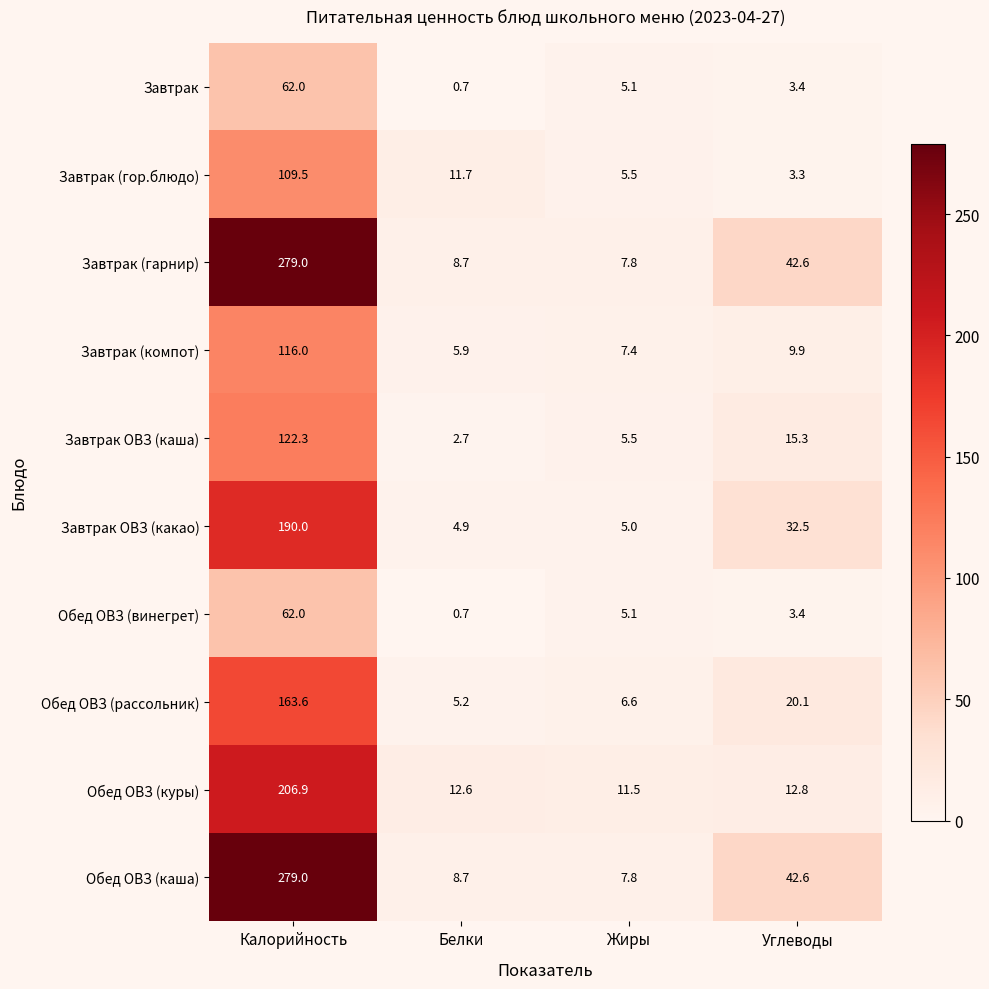

Is it true that Завтрак (компот) equals 16.3 at Углеводы?

False